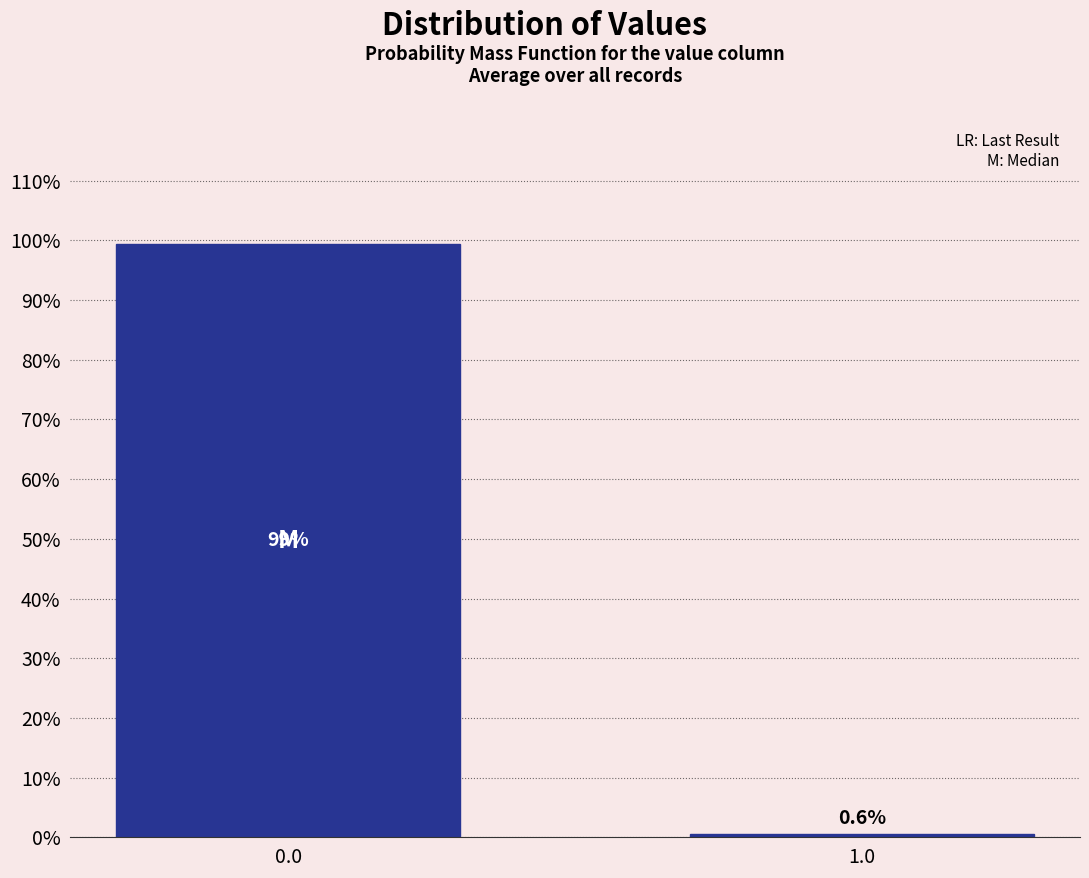

Reading left to right, what are all the values shown in this chart?

99.4	0.6